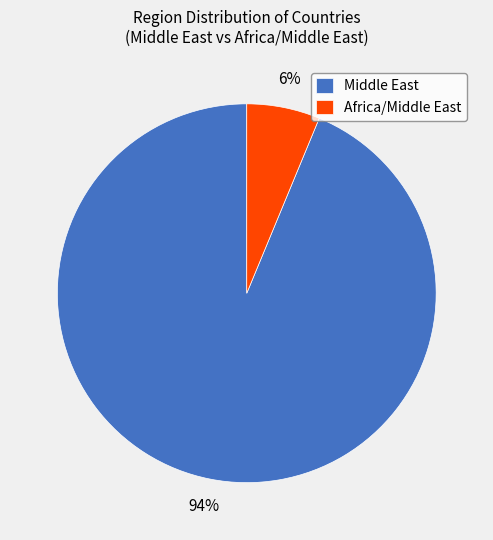

The Middle East slice represents 94% of the pie. True or false?

True